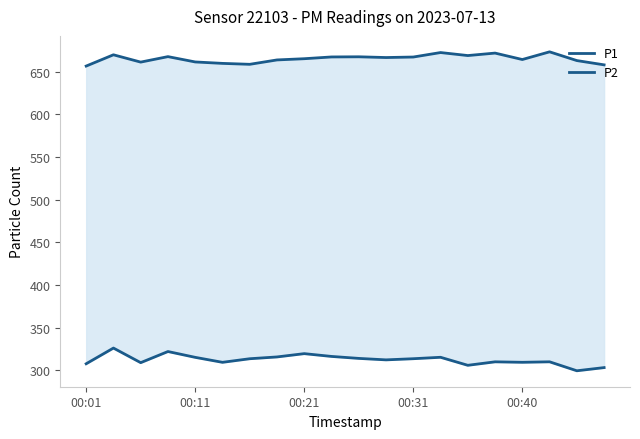

What is the difference between the second highest and minimum values in the P1 series?

15.9